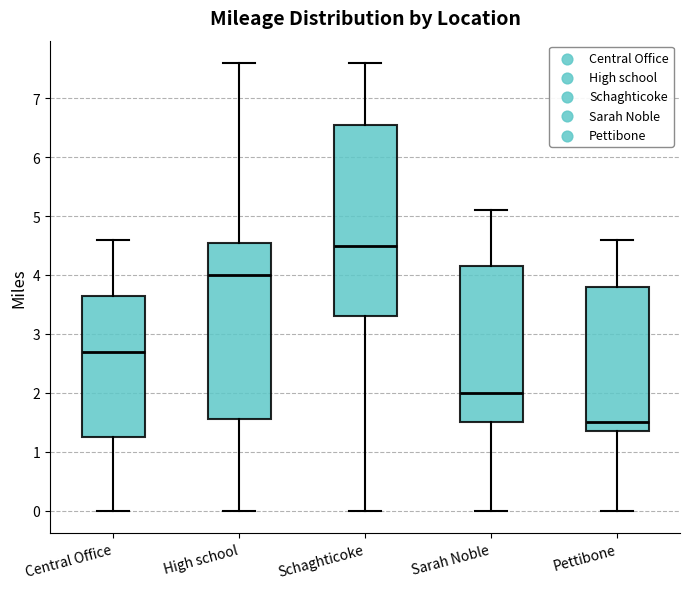

Comparing the boxes themselves (not the whiskers), which one is the tallest?

Schaghticoke